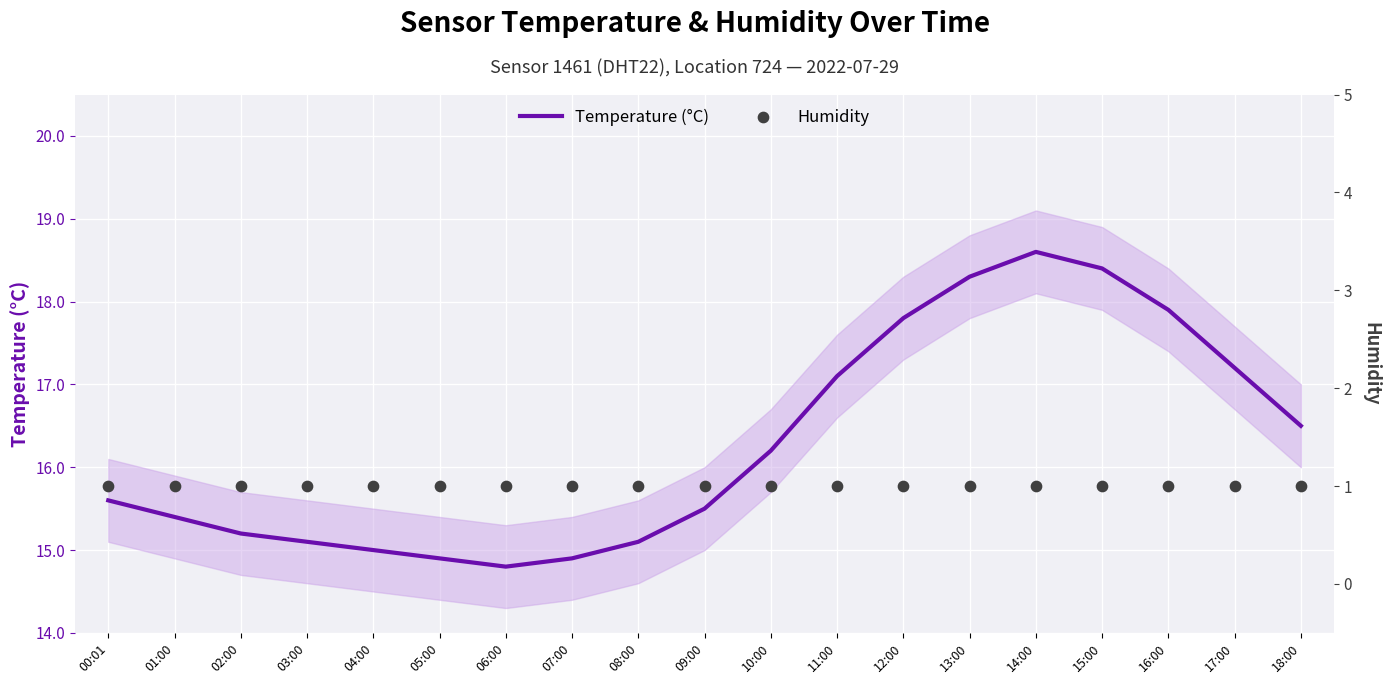

Is the value of Temperature (°C) at 10:00 greater than the value of Humidity at 16:00?

Yes